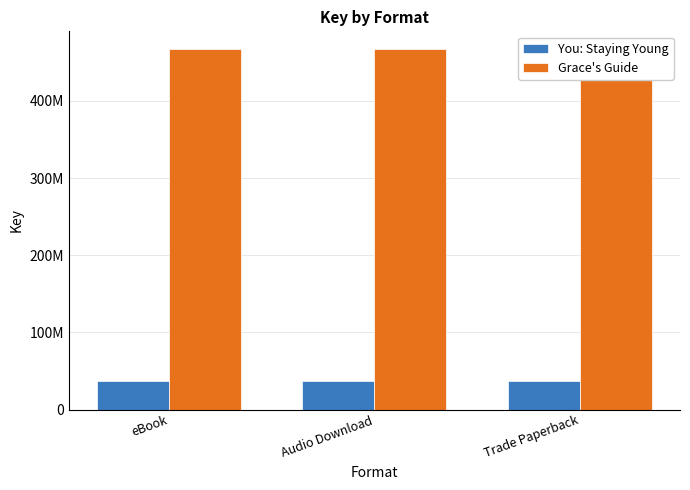

How many series are shown in this chart?

2